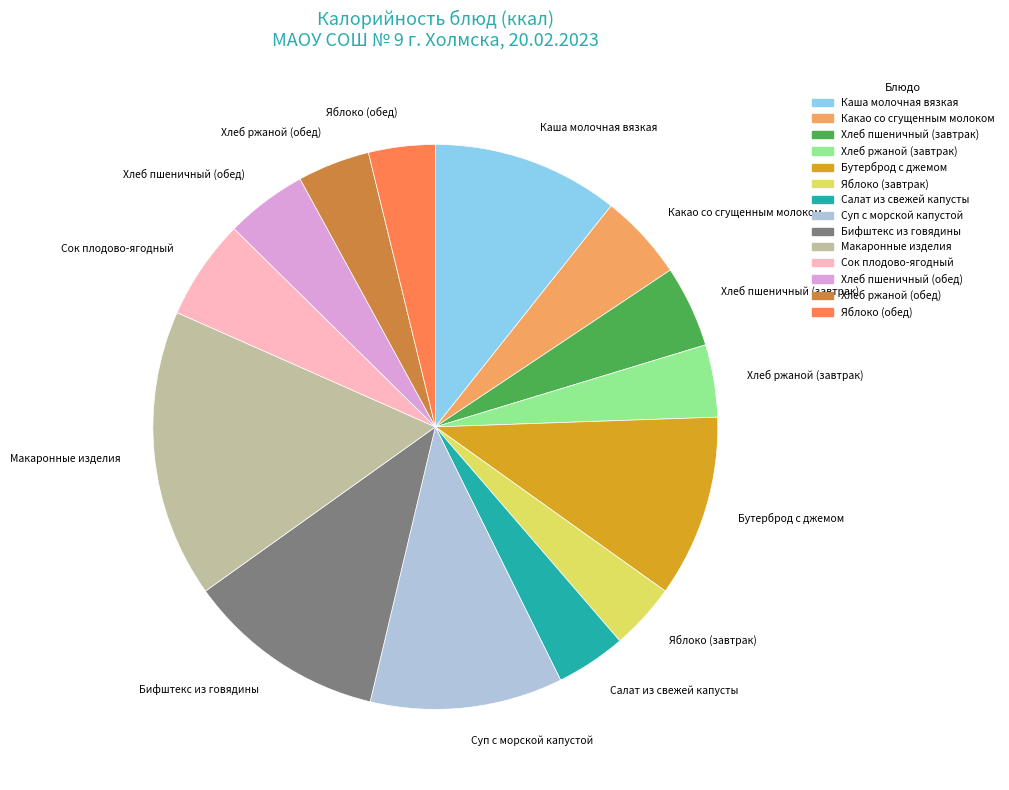

Is the sum of Хлеб ржаной (обед) and Бифштекс из говядины greater than half?

No